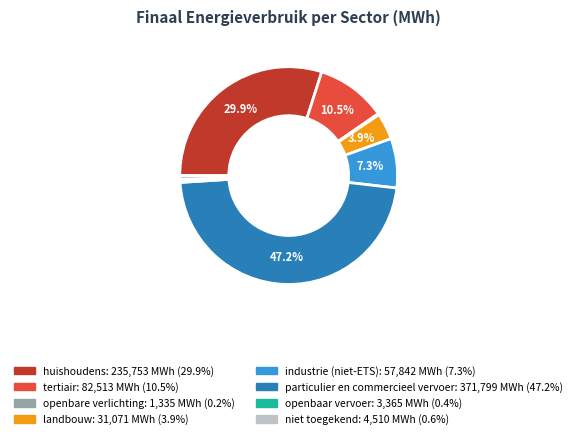

What is the ratio of the value at tertiair to the value at landbouw?

2.7